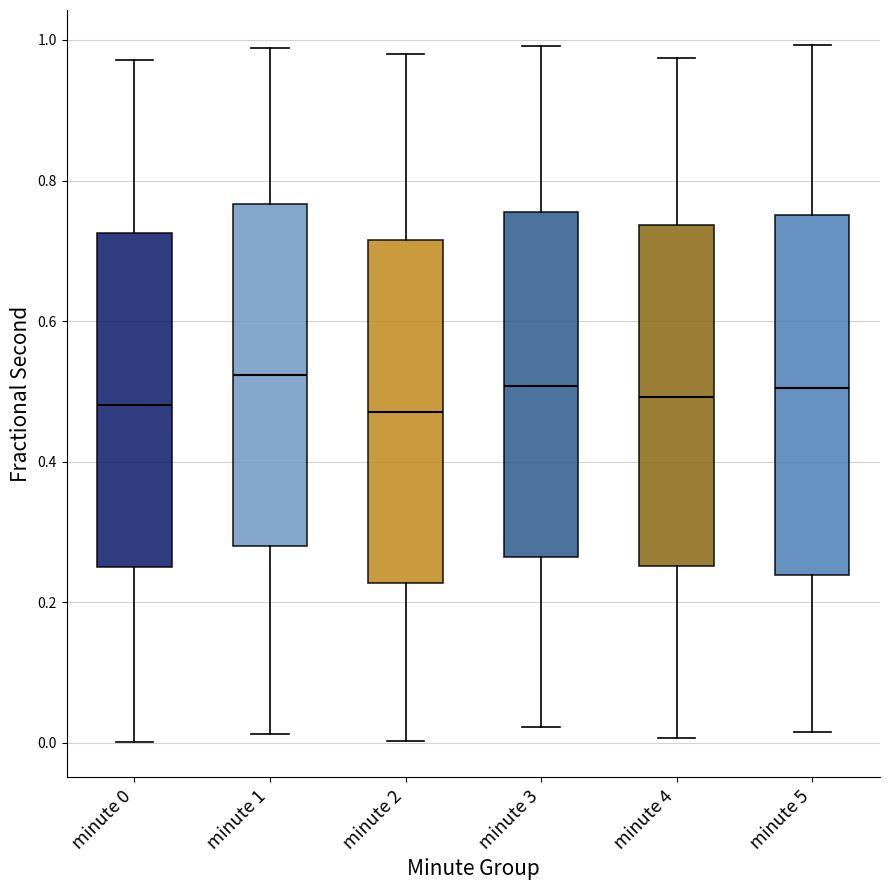

Reading left to right, read every box against the y-axis: the position of its median line, the range the box covers, and the ends of its whiskers. The values are not printed on the chart, so give them approximately, as read against the axis.

minute 0: median 0.48, box 0.24 to 0.72, whiskers 0.00 to 0.98
minute 1: median 0.52, box 0.28 to 0.76, whiskers 0.02 to 0.98
minute 2: median 0.48, box 0.22 to 0.72, whiskers 0.00 to 0.98
minute 3: median 0.50, box 0.26 to 0.76, whiskers 0.02 to 1.00
minute 4: median 0.50, box 0.26 to 0.74, whiskers 0.00 to 0.98
minute 5: median 0.50, box 0.24 to 0.76, whiskers 0.02 to 1.00